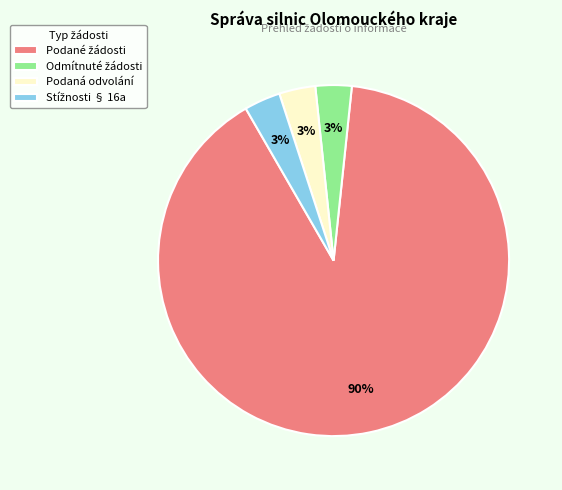

To the nearest percent, what is the average slice percentage?

25%